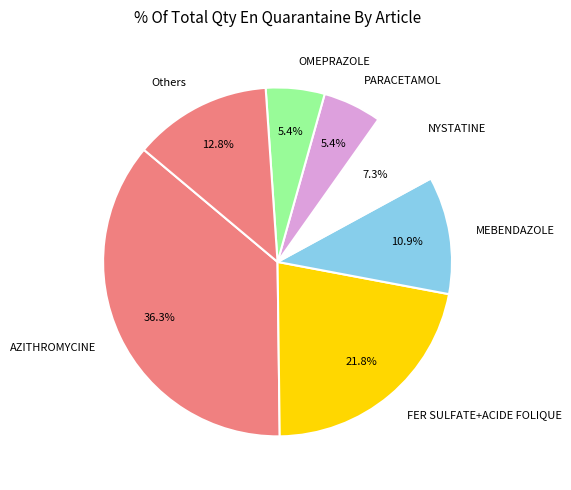

Which slice is the largest?

AZITHROMYCINE